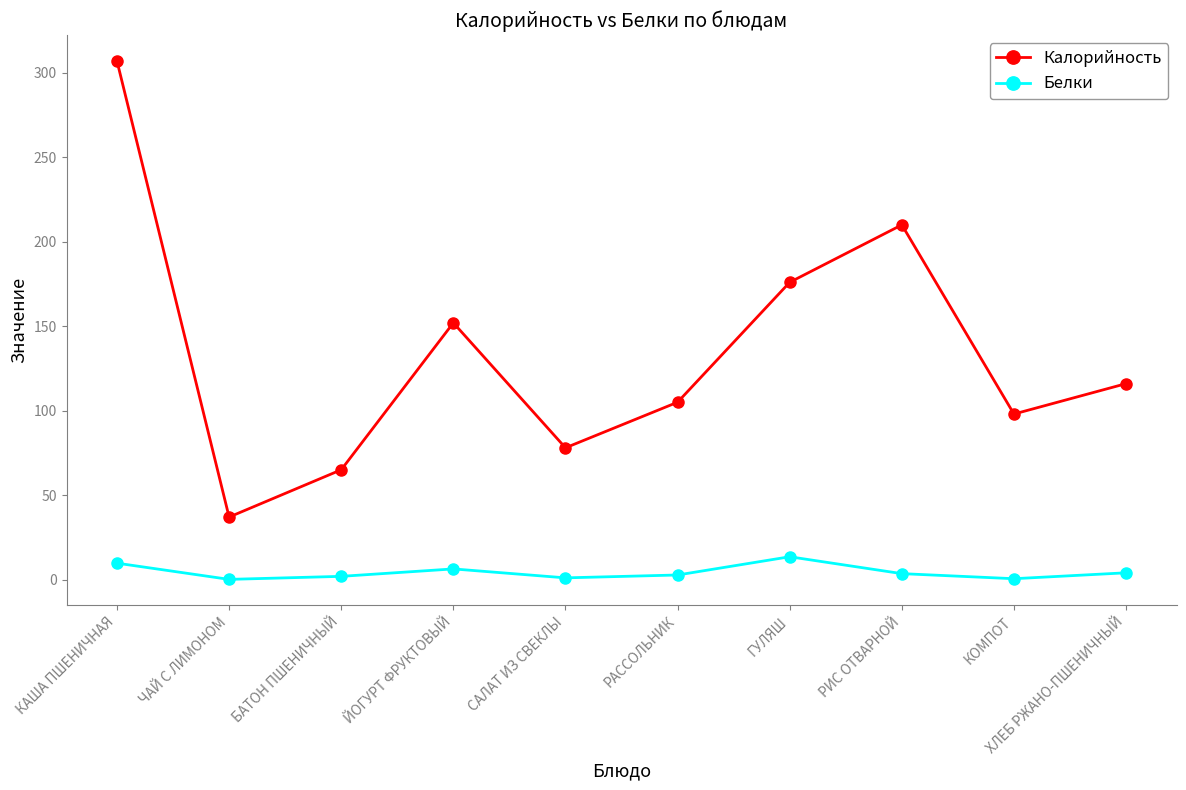

Which series has the largest total across all categories?

Калорийность